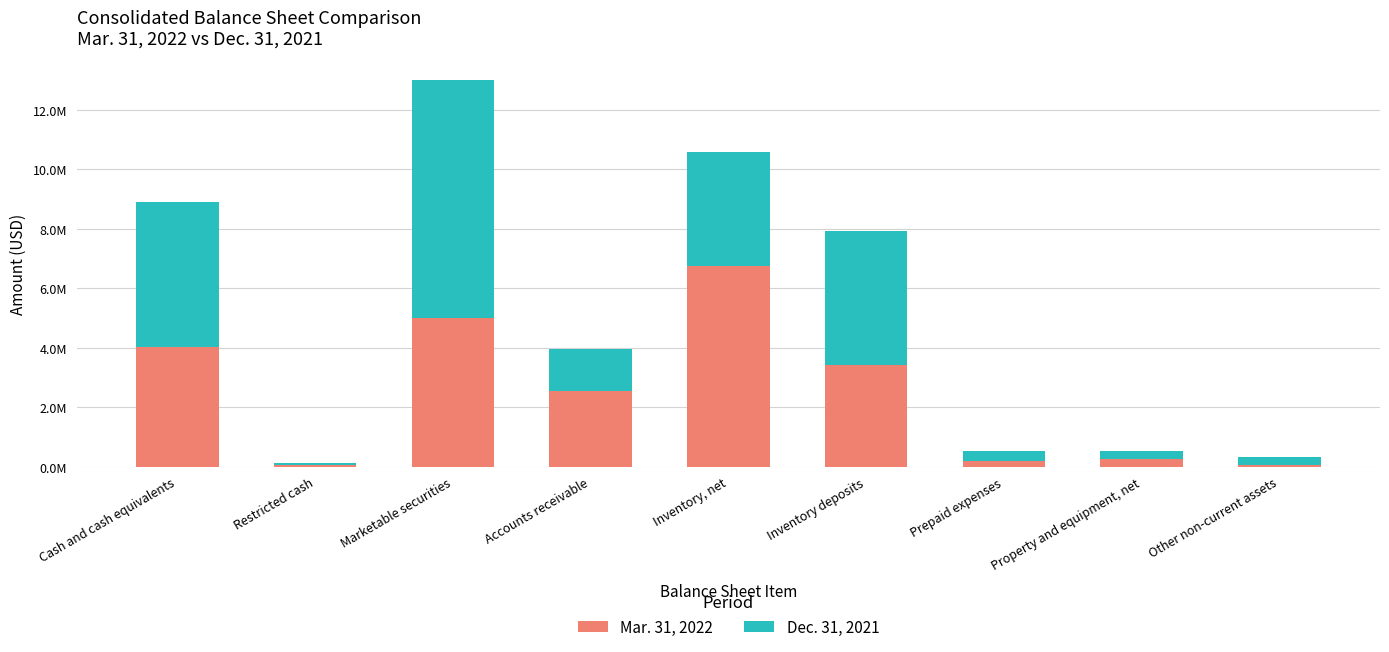

What is the difference between the Dec. 31, 2021 values at Marketable securities and Property and equipment, net?

7730587